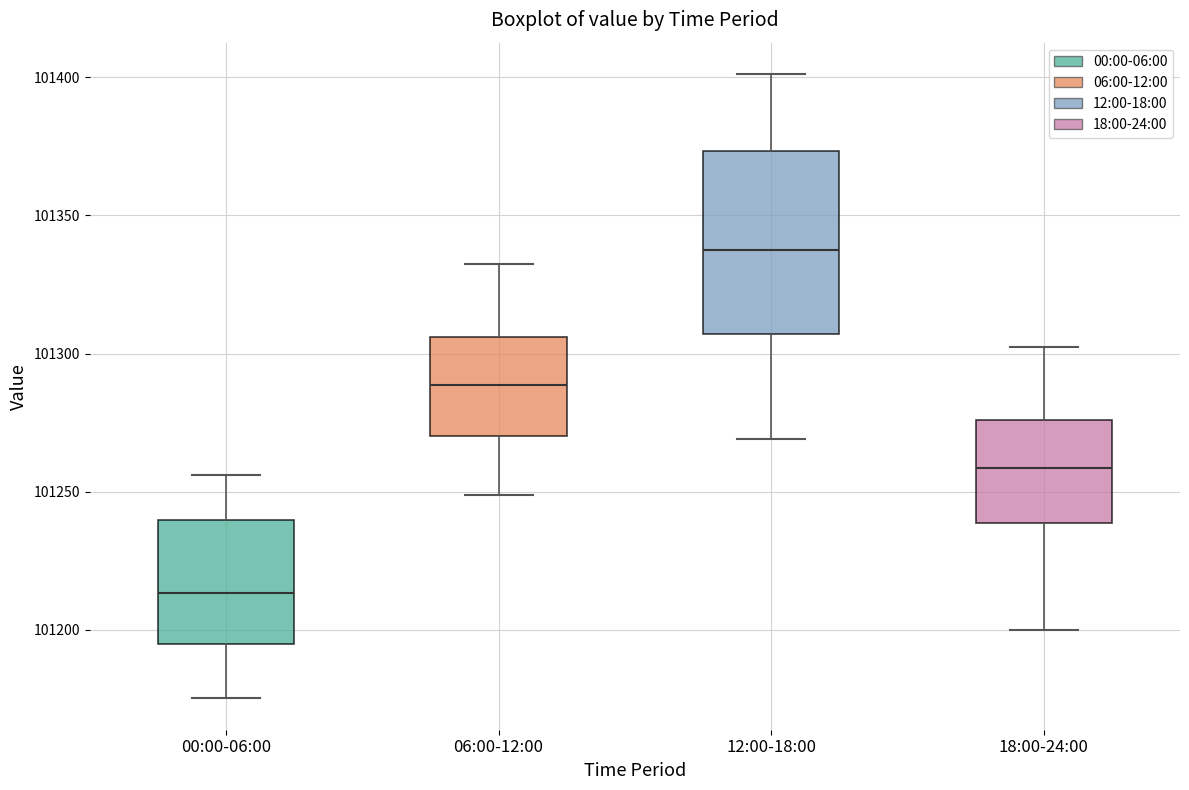

Comparing the boxes themselves (not the whiskers), which one is the tallest?

12:00-18:00